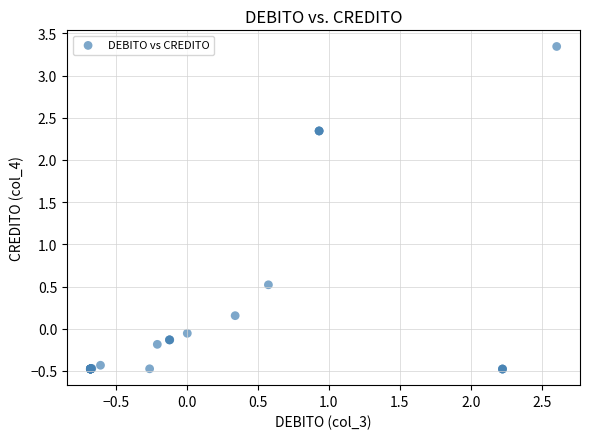

What Y value in the scatter plot is closest to 1?

0.5